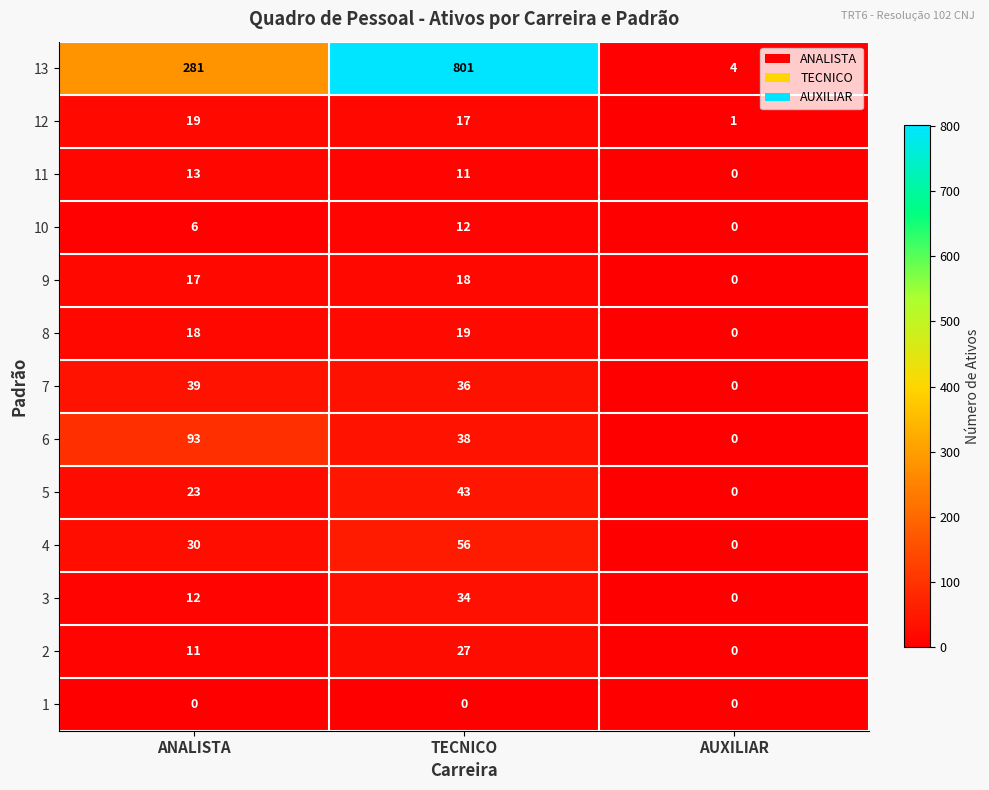

At TECNICO, list the series in order from smallest to largest.

1, 11, 10, 12, 9, 8, 2, 3, 7, 6, 5, 4, 13